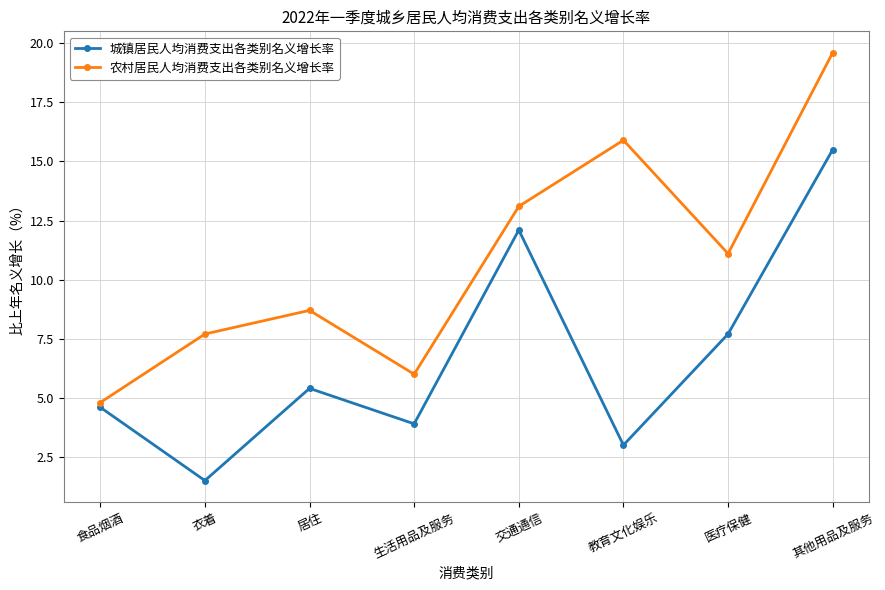

What is the maximum value for 城镇居民人均消费支出各类别名义增长率?

15.5